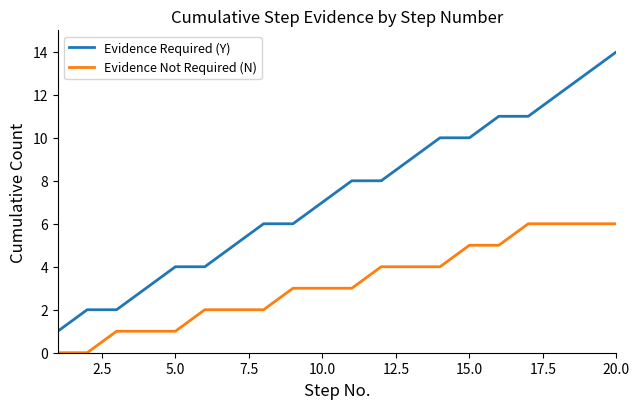

What is the maximum value for Evidence Not Required (N)?

6